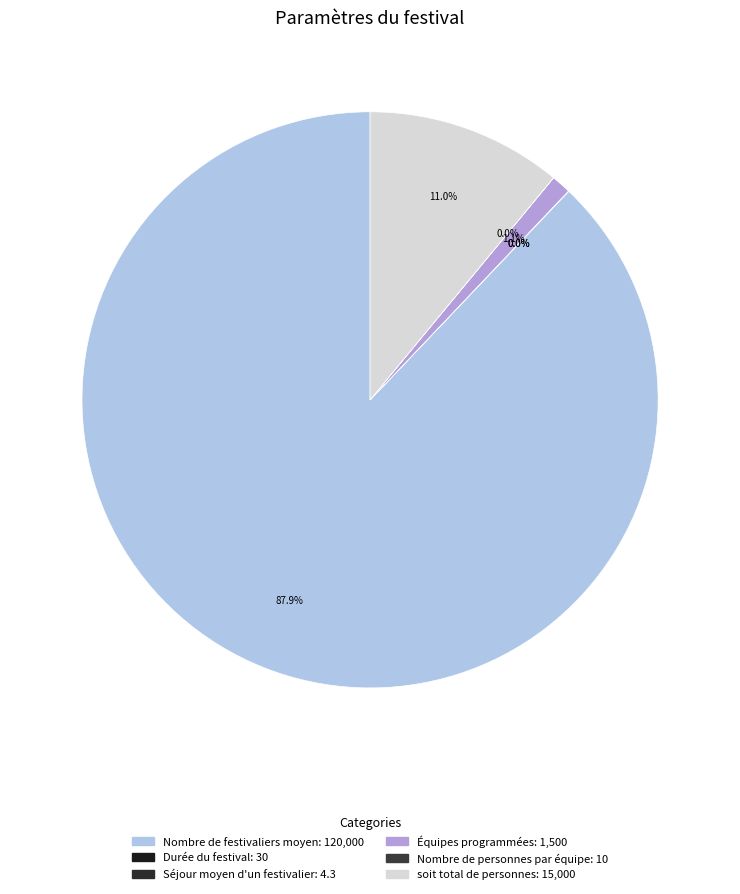

Which has a higher value, Durée du festival or Séjour moyen d'un festivalier?

Durée du festival